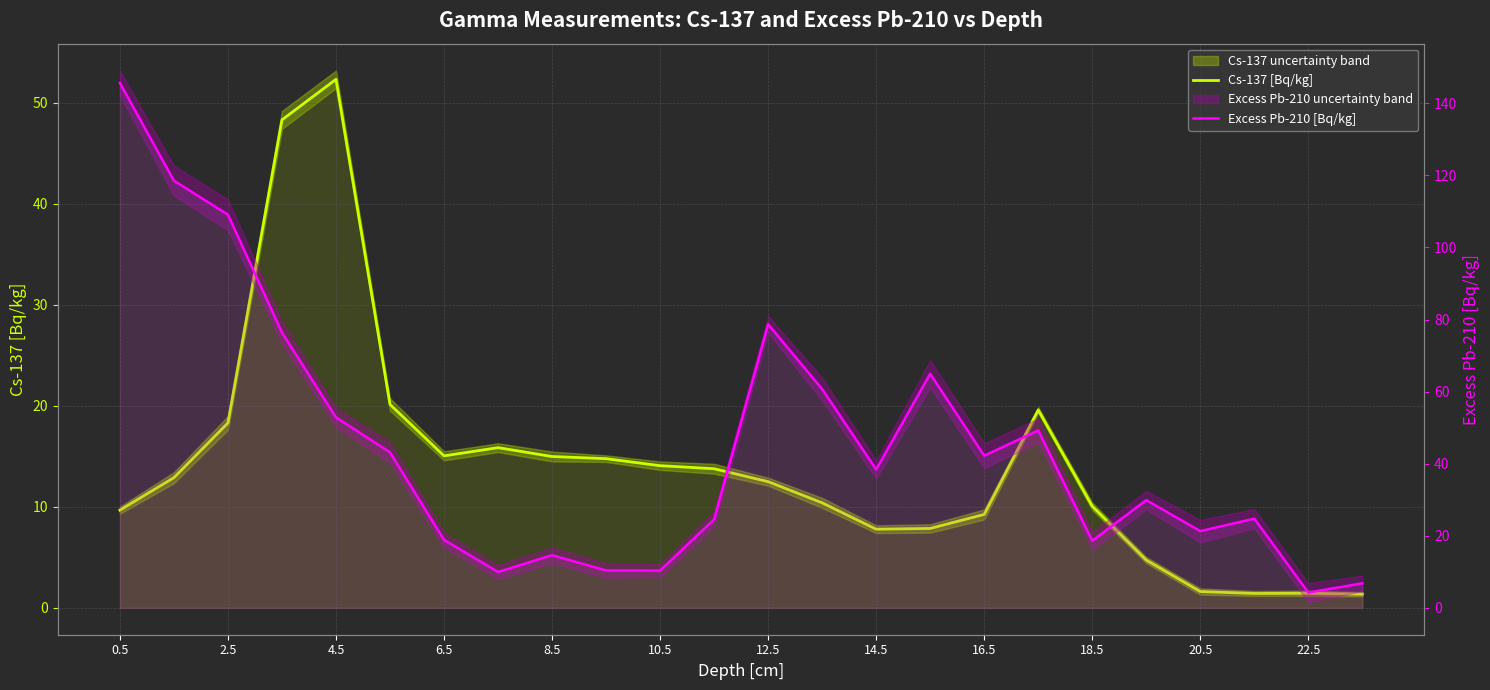

What position from the left is 12.5?

13